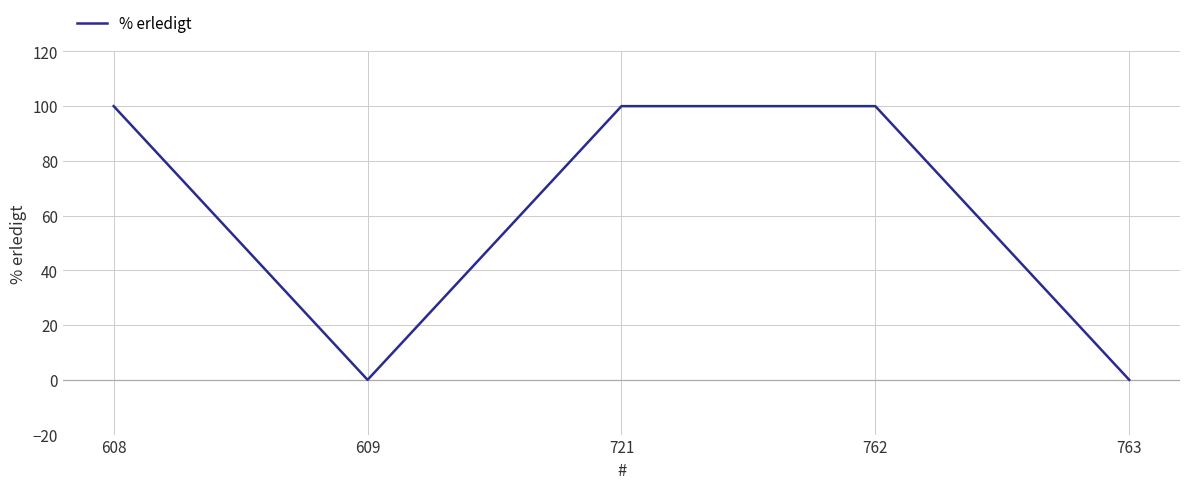

The value at 763 is -57. True or false?

False